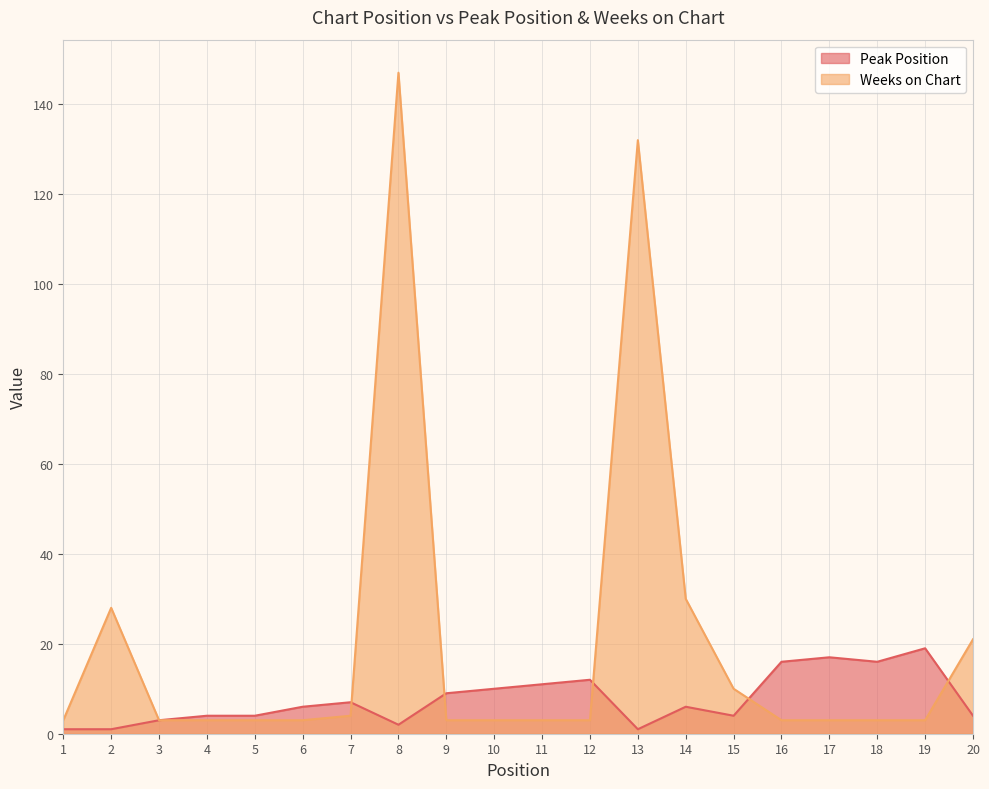

Reading left to right, what are all the values shown in this chart?

Peak Position: 1	1	3	4	4	6	7	2	9	10	11	12	1	6	4	16	17	16	19	4
Weeks on Chart: 3	28	3	3	3	3	4	147	3	3	3	3	132	30	10	3	3	3	3	21